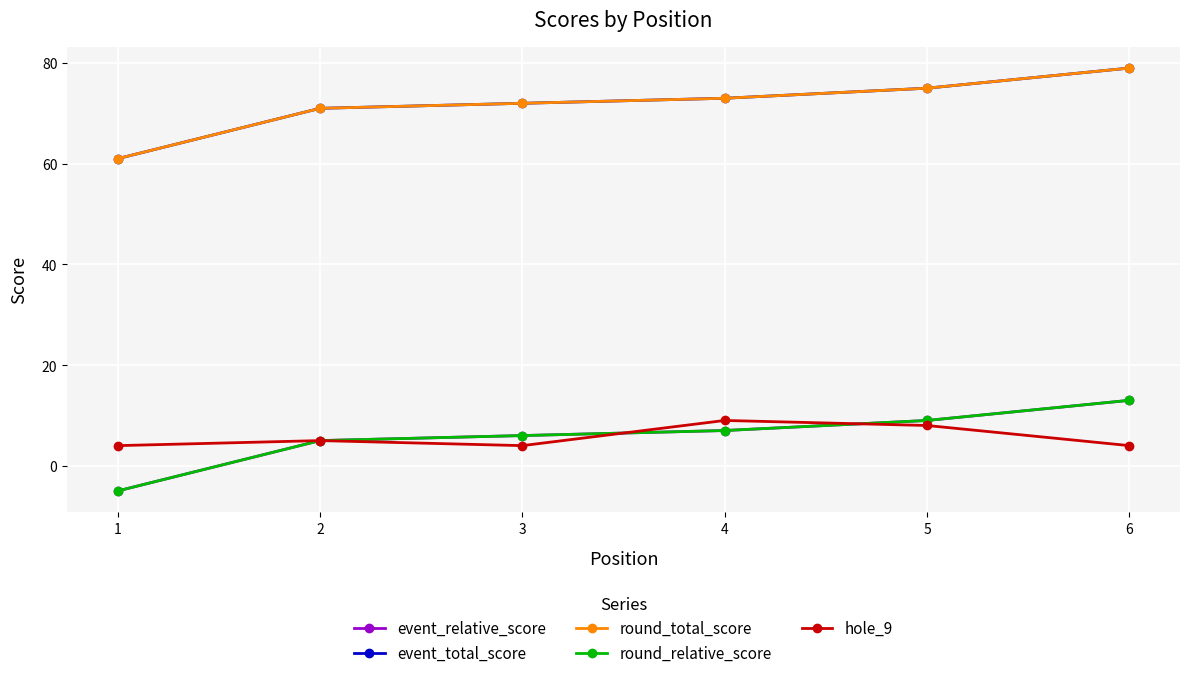

True or false: round_total_score has a value of 135 at 6.

False